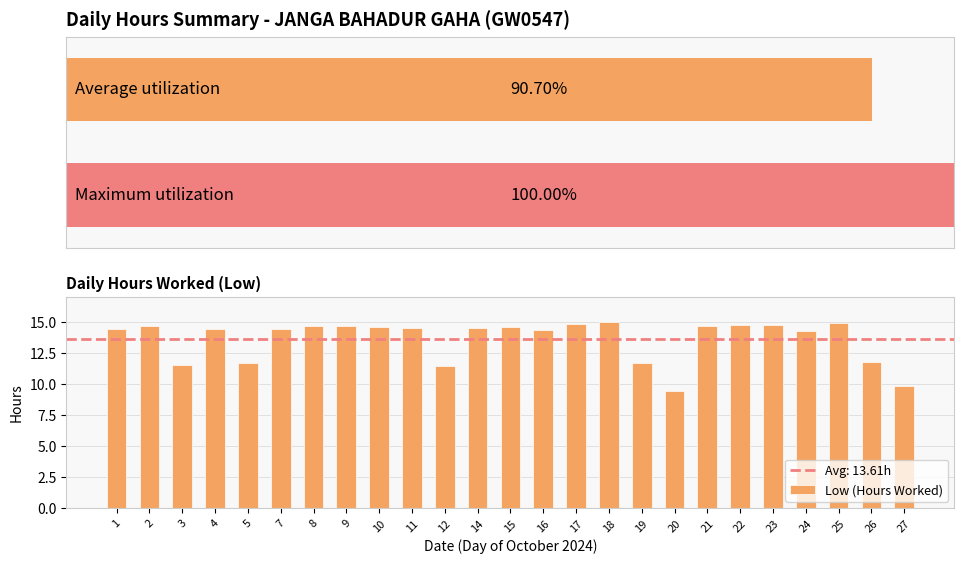

Rank the categories by value from highest to lowest.

18, 25, 17, 22, 23, 9, 2, 8, 21, 10, 15, 11, 14, 1, 7, 4, 16, 24, 26, 5, 19, 3, 12, 27, 20